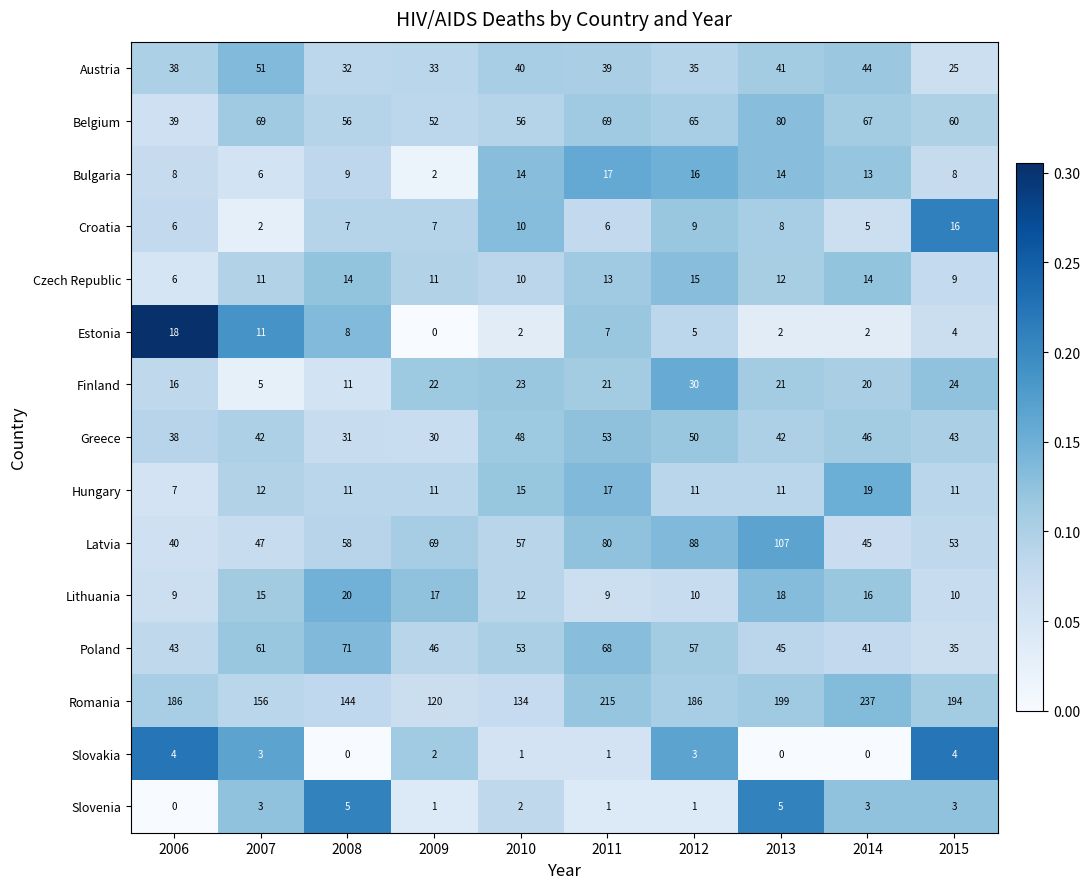

What is the maximum value shown in the chart?

237